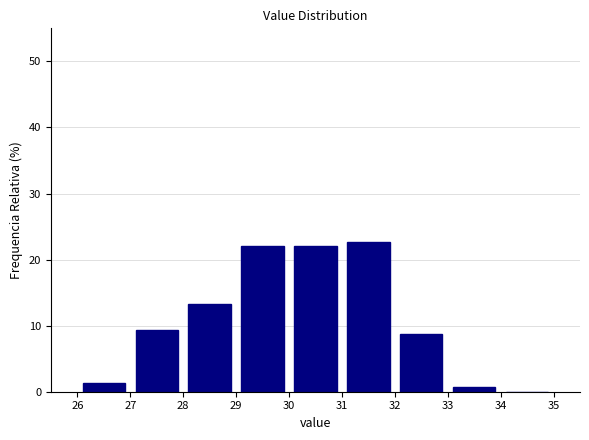

Reading left to right, list every bar in this chart as the range it spans on the x-axis followed by its height. The values are not printed on the chart, so give them approximately, as read against the axis.

26 to 27: 1
27 to 28: 9
28 to 29: 13
29 to 30: 22
30 to 31: 22
31 to 32: 23
32 to 33: 9
33 to 34: under 1
34 to 35: 0